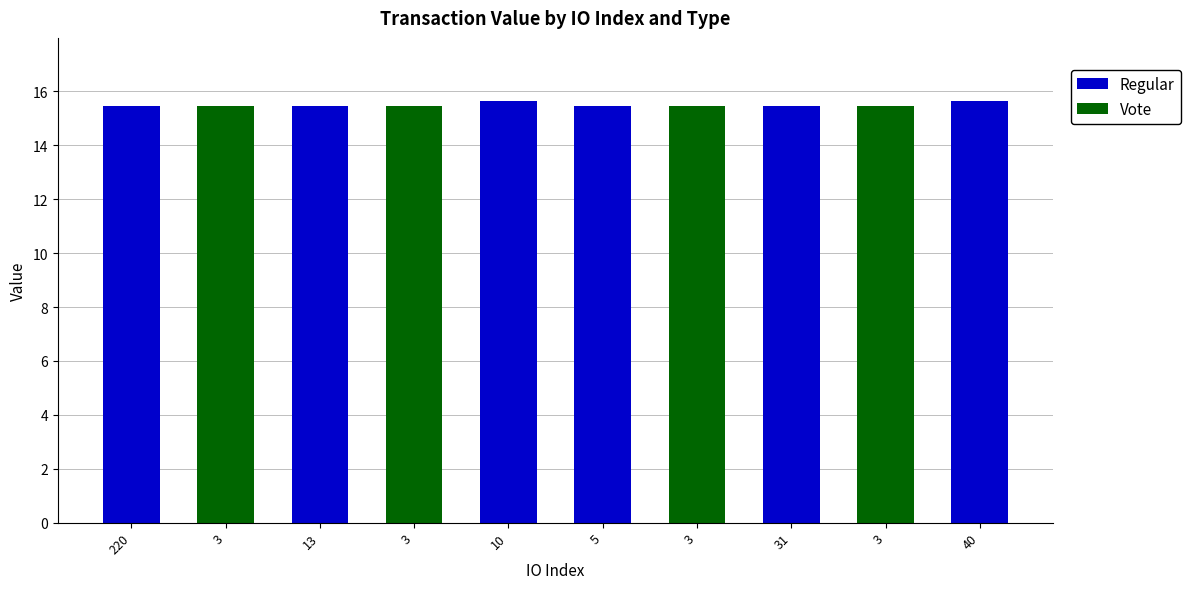

List the labels in order of Vote value, largest first.

3, 3, 3, 3, 220, 13, 10, 5, 31, 40